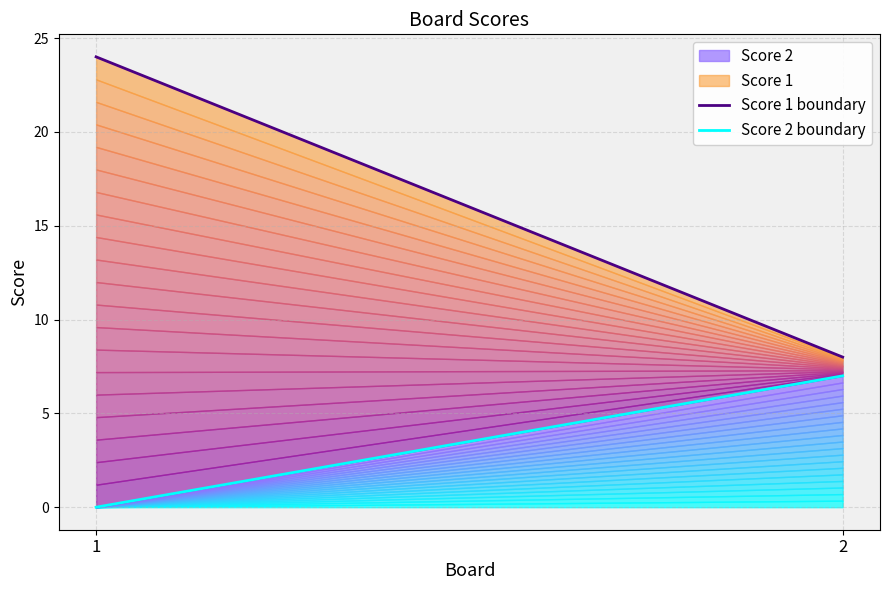

Reading left to right, what are all the values shown in this chart?

Score 1 boundary: 1=24	2=8
Score 2 boundary: 1=0	2=7